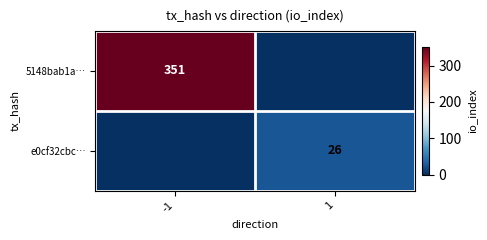

What is the spread (max minus min) of values at -1?

351